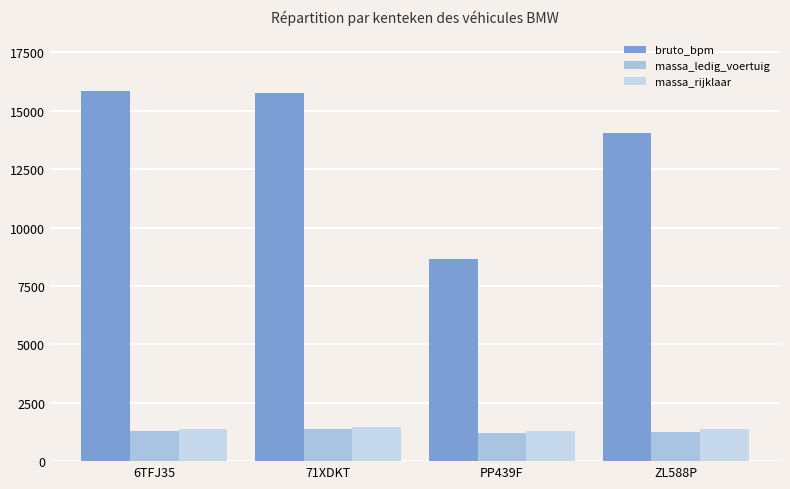

What is the difference between the massa_rijklaar values at 71XDKT and ZL588P?

95